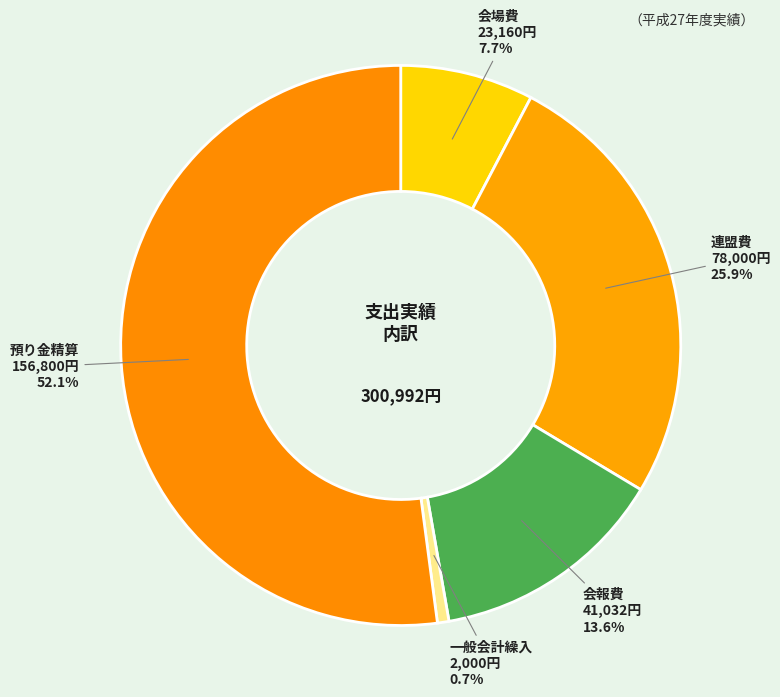

What is the smallest slice in the pie chart?

一般会計繰入